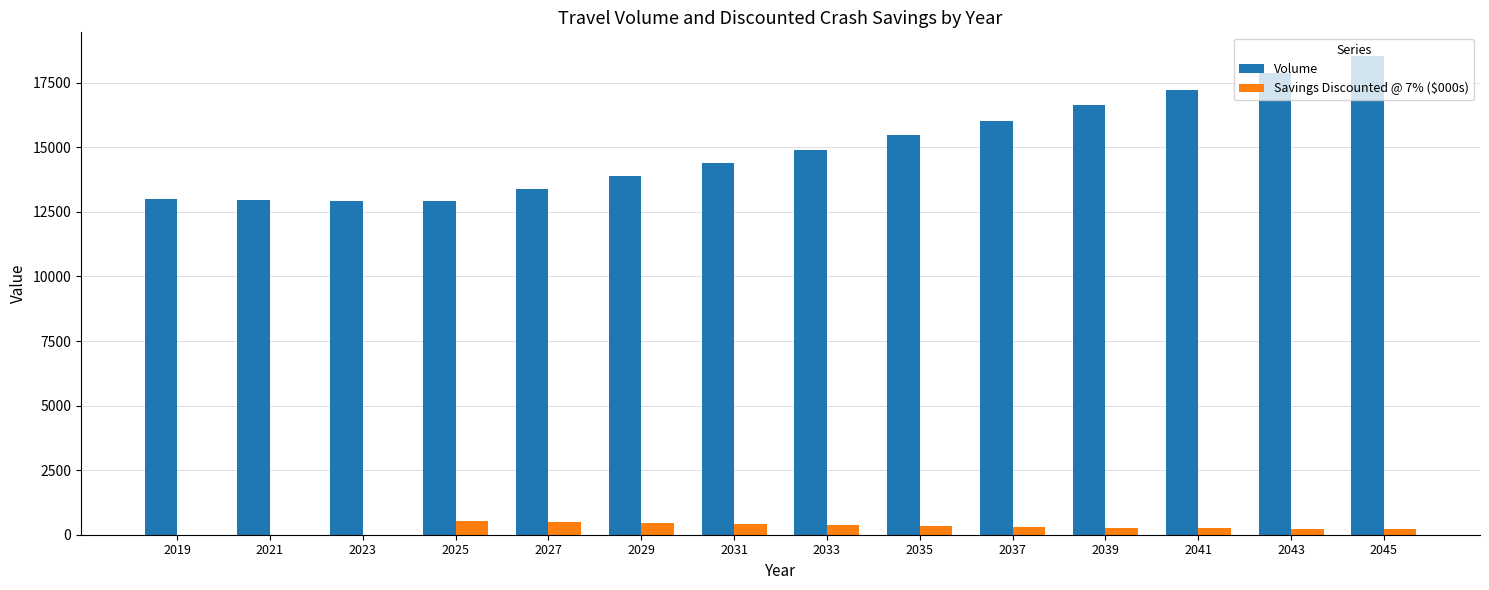

At which category is the sum across all series the highest?

2045